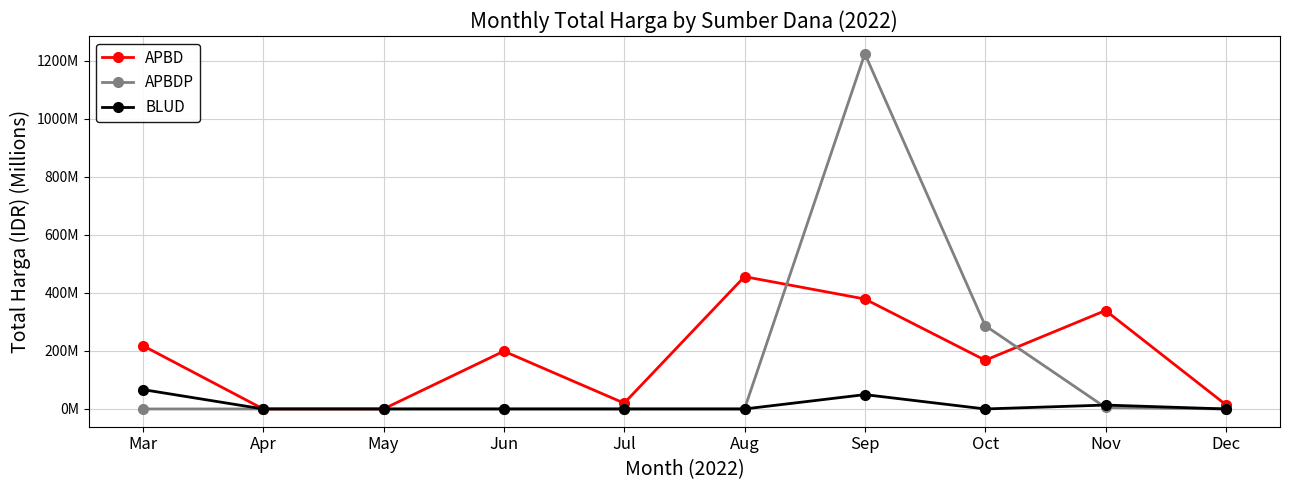

Rank the categories by APBDP value from highest to lowest.

Sep, Oct, Nov, Mar, Apr, May, Jun, Jul, Aug, Dec